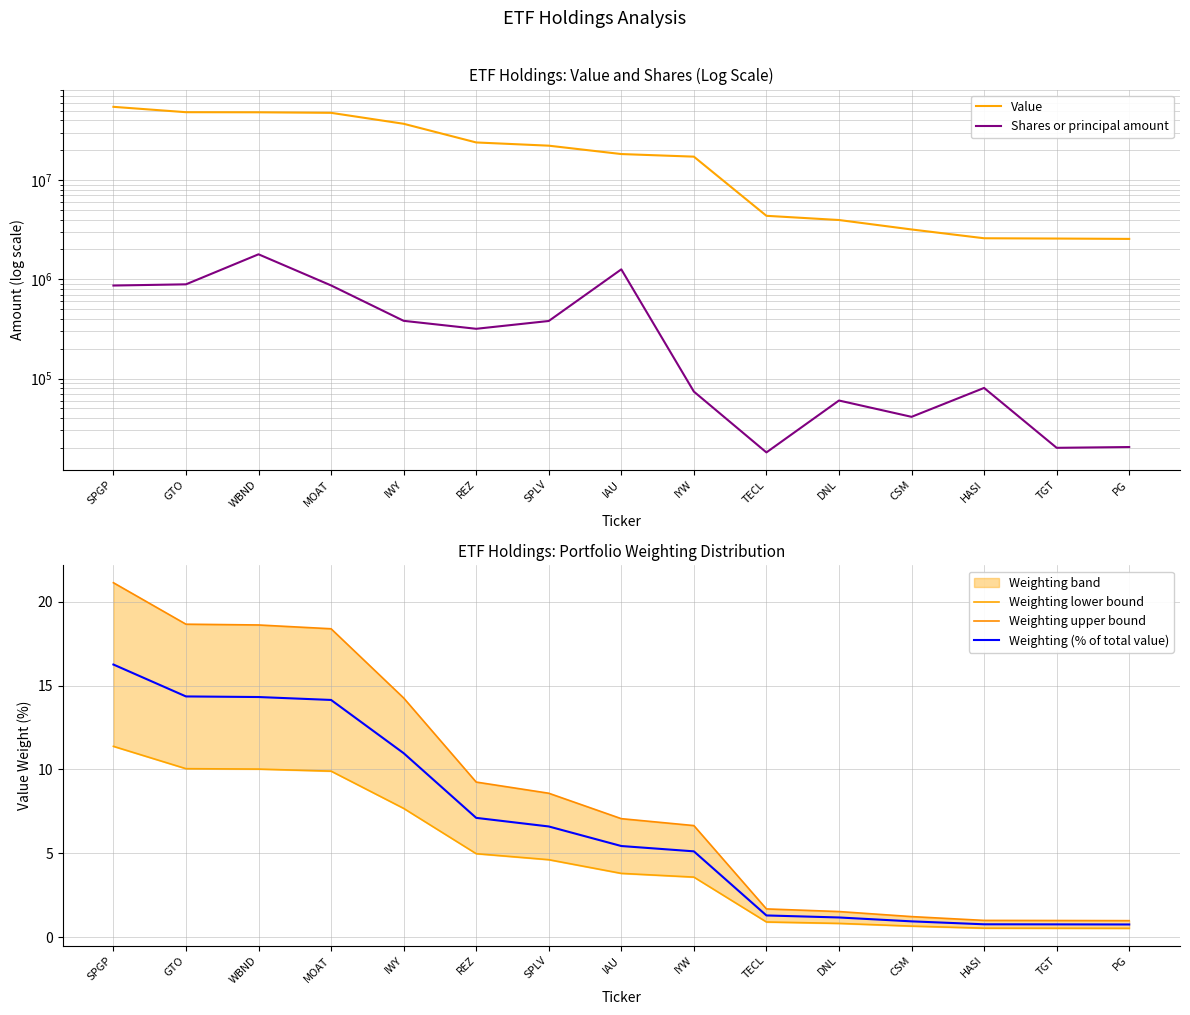

What is the smallest value displayed?

0.5